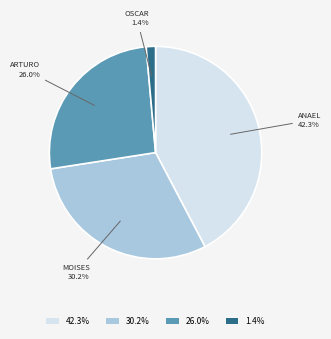

What is the ratio of the value at 26.0% to the value at 30.2%?

0.9